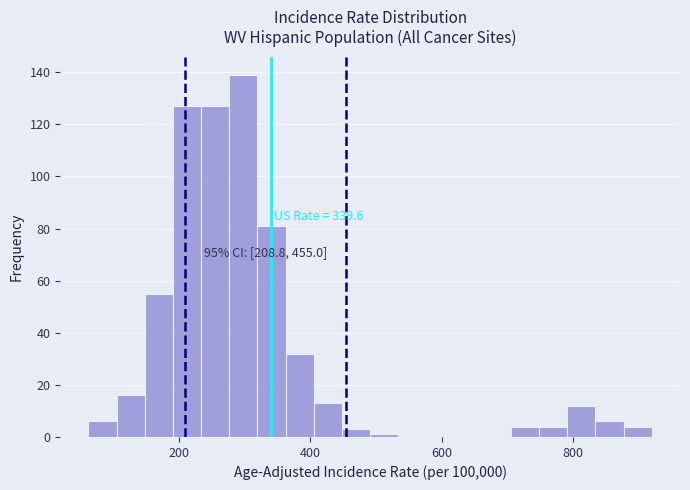

Around what value on the x-axis is the tallest bar? Give the approximate position of its centre, as read against the axis.

300